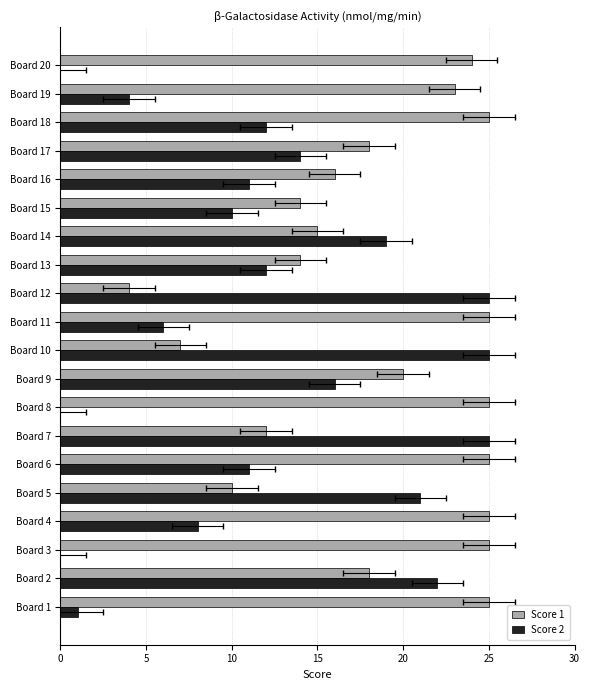

How many bars are there in total?

40